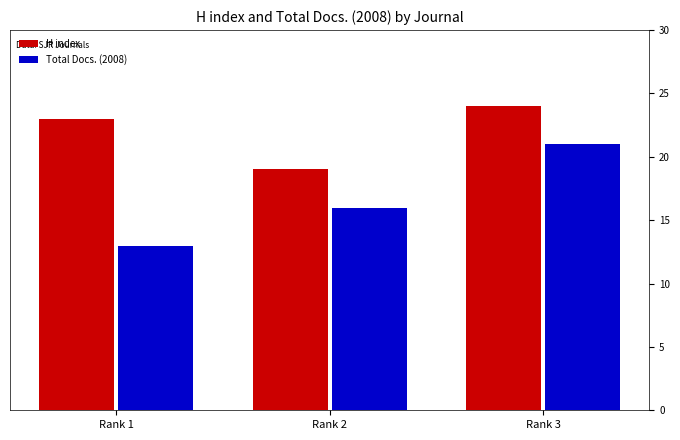

At which category is the sum across all series the highest?

Rank 3